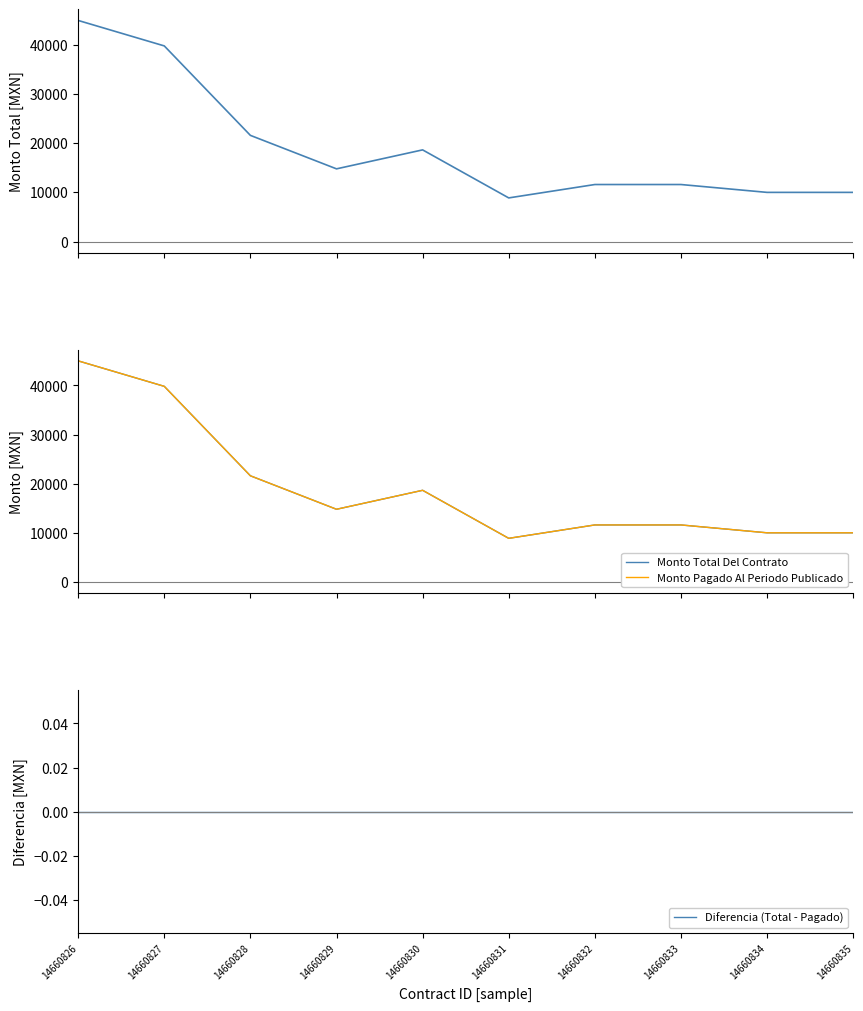

Is this an area chart (filled region under the line)?

No